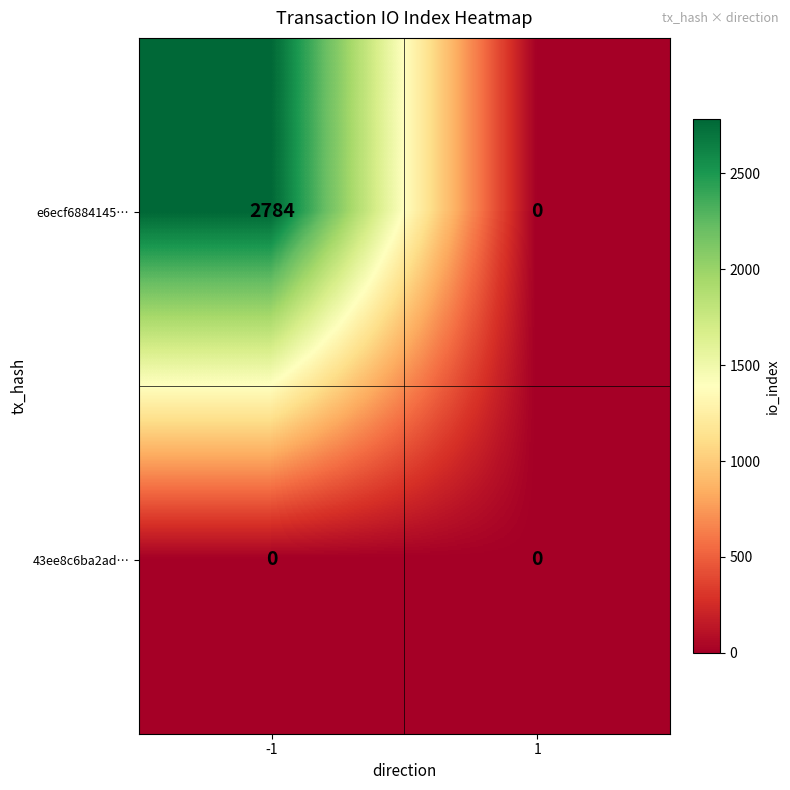

Is it true that e6ecf6884145… equals -1890 at 1?

False